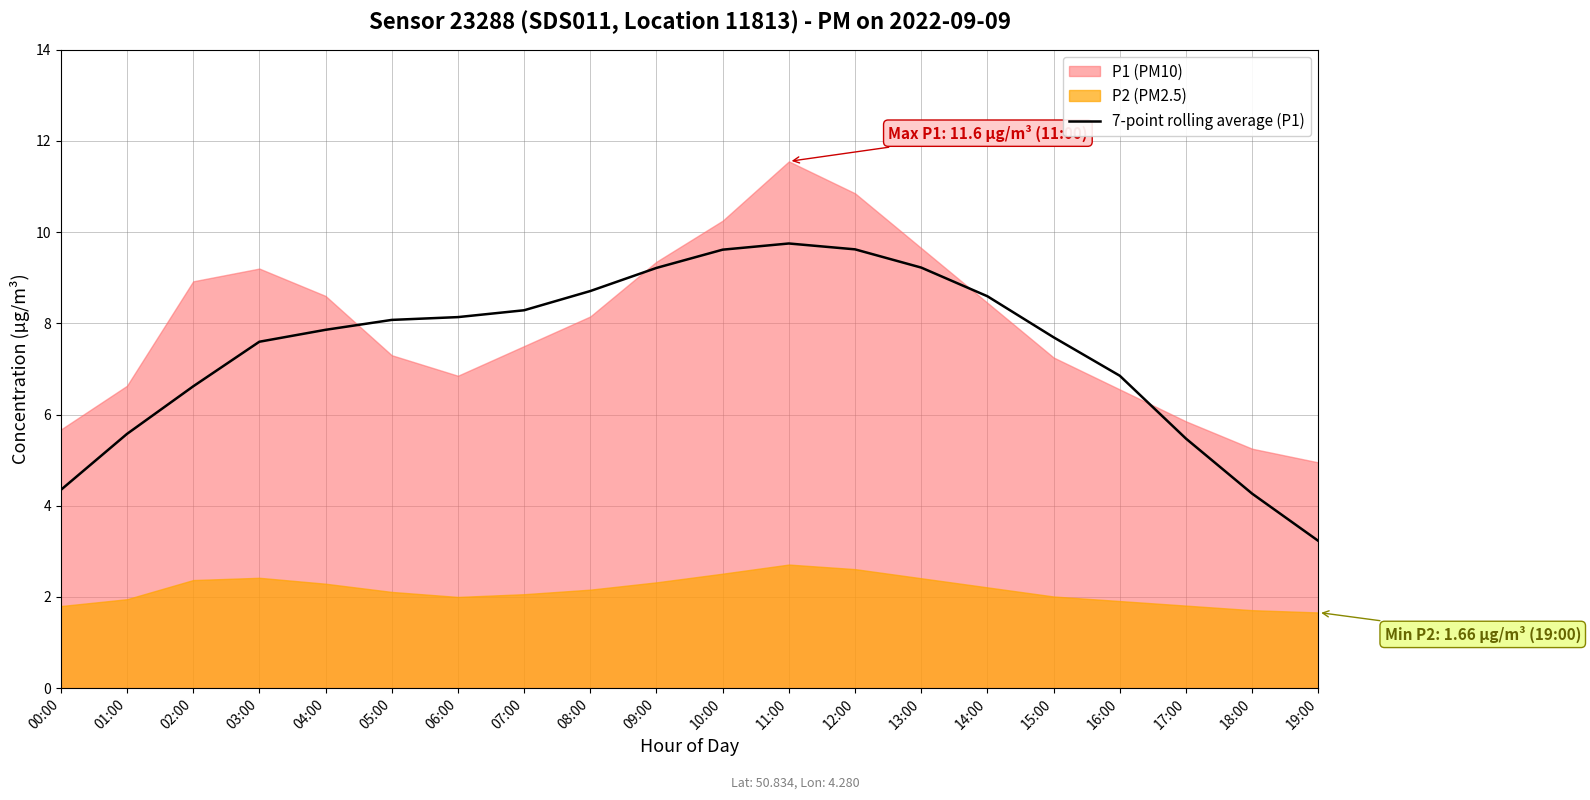

What position from the left is 07:00?

8